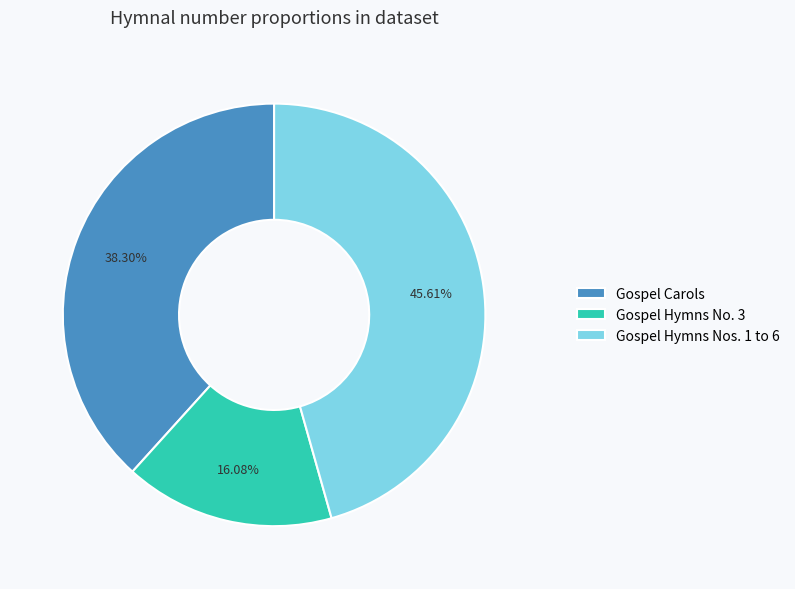

True or false: Gospel Carols accounts for 48% of the total.

False